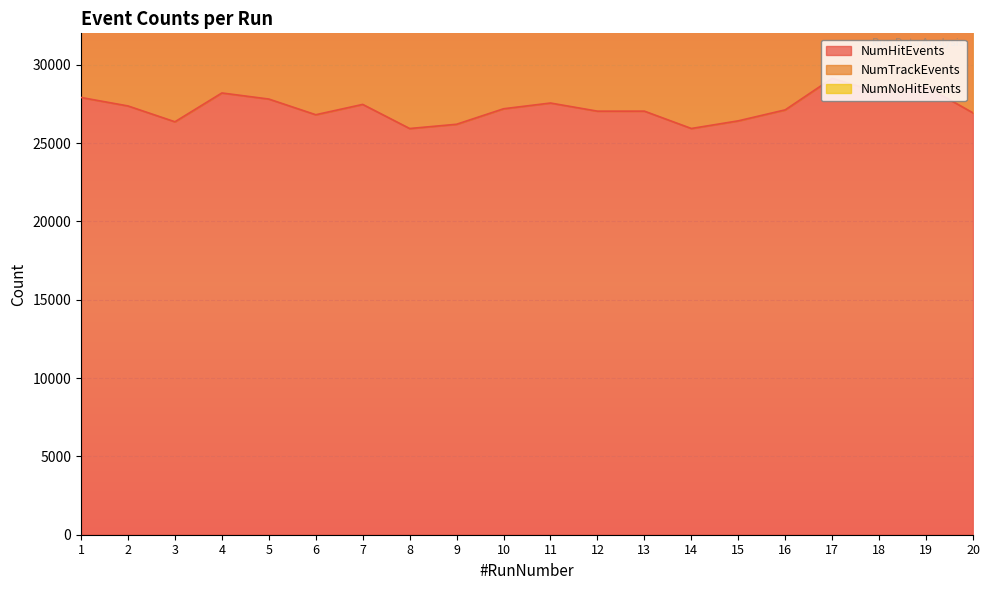

What is the highest value of the NumTrackEvents series?

62238